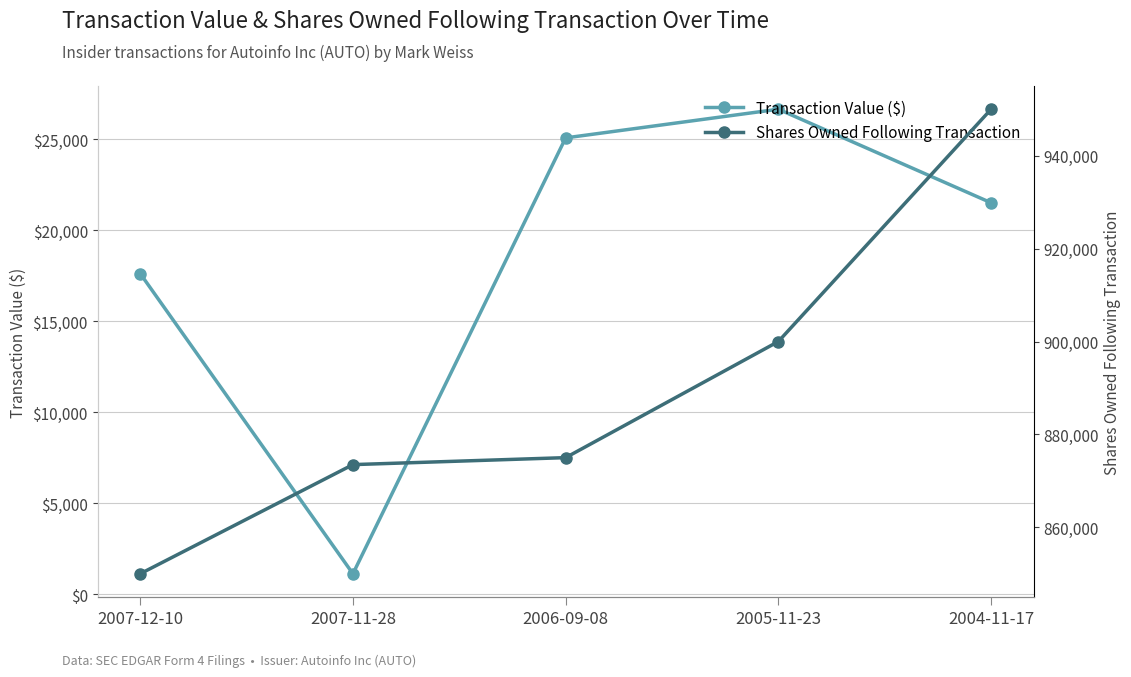

Count the number of categories in the chart.

5